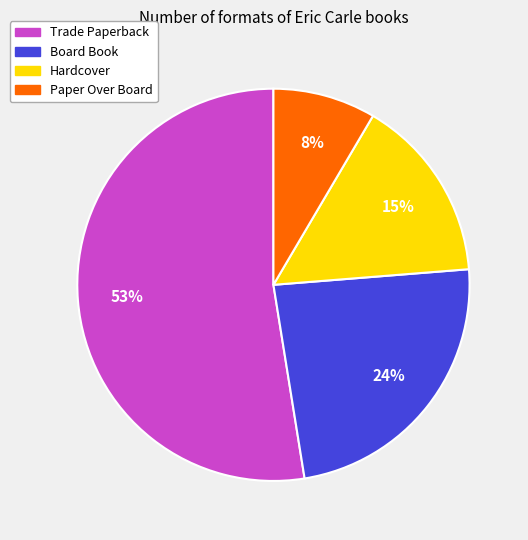

What percentage is the Hardcover slice, to the nearest percent?

15%